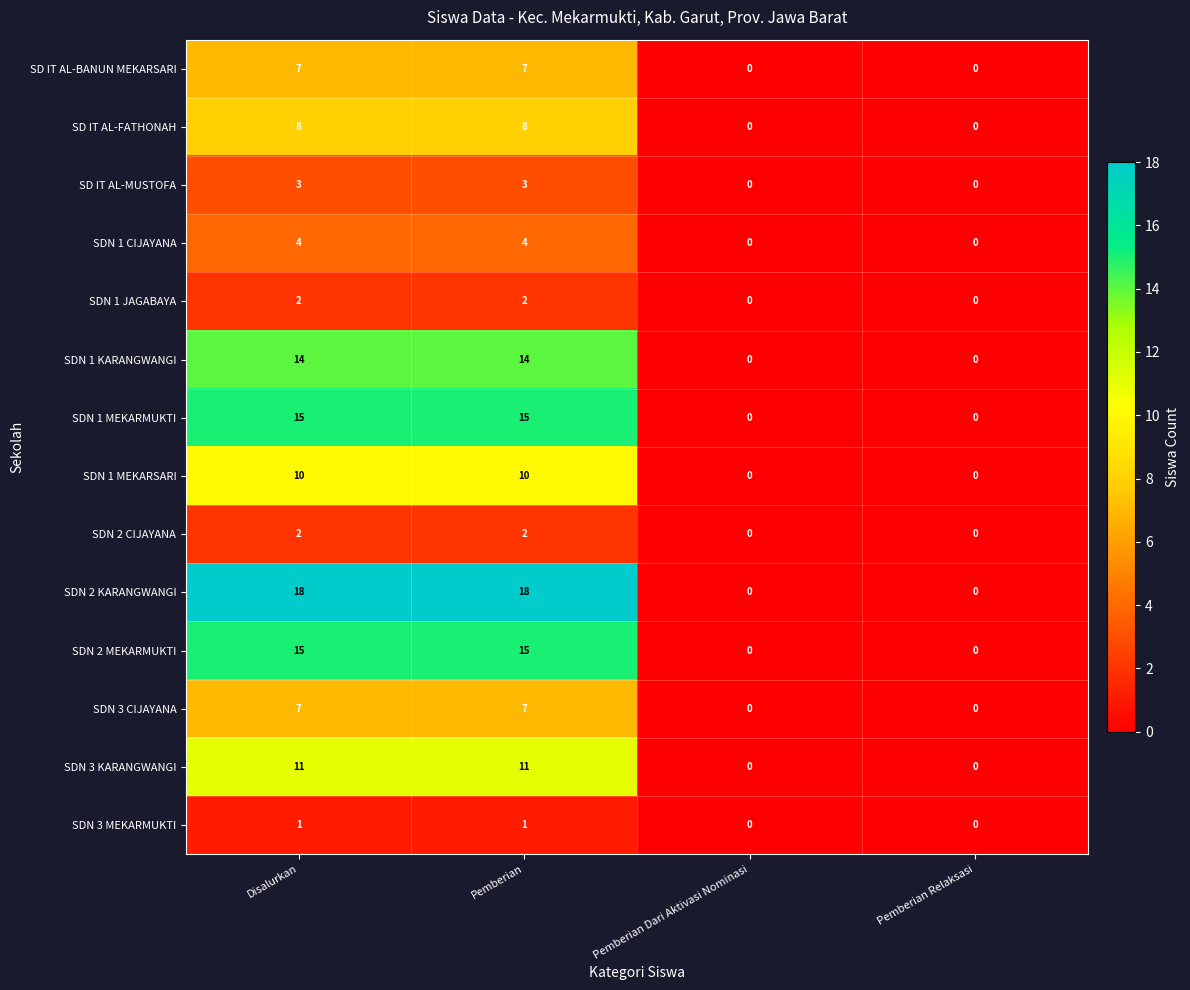

What is the highest value of the SDN 1 MEKARMUKTI series?

15